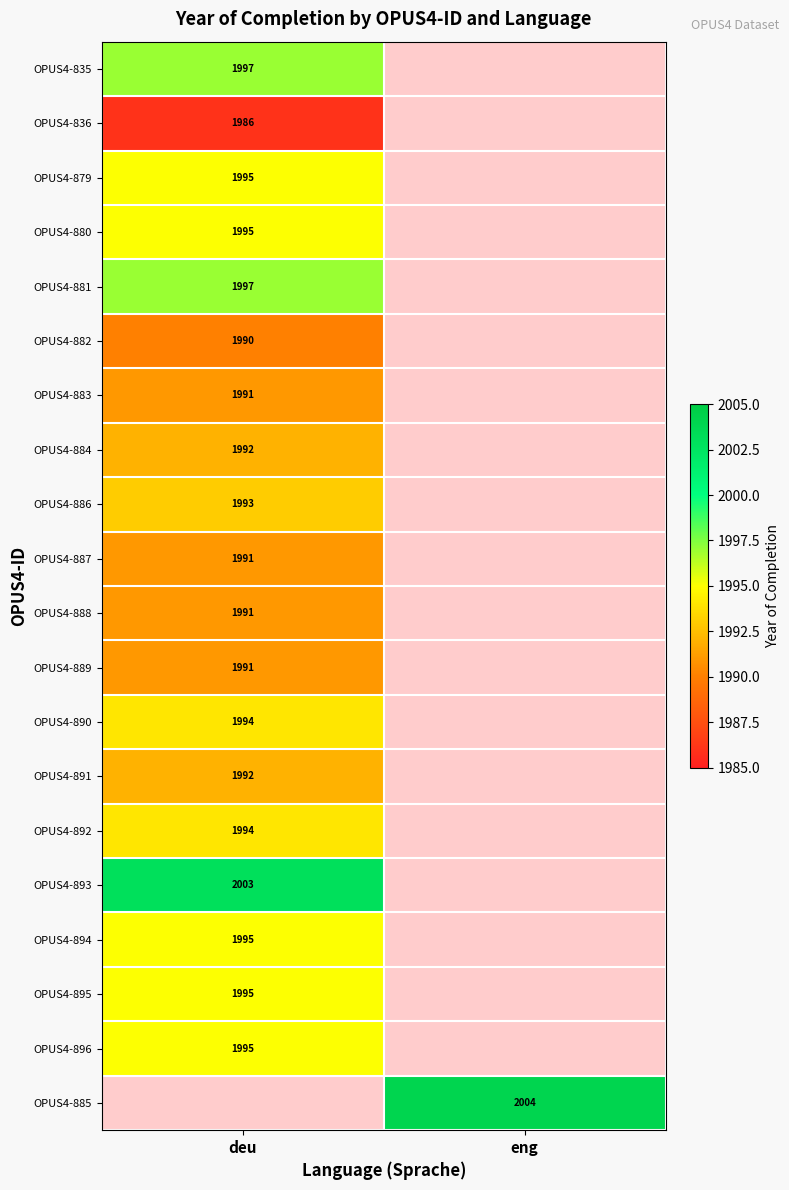

Is the value of OPUS4-884 at deu greater than the value of OPUS4-881 at deu?

No